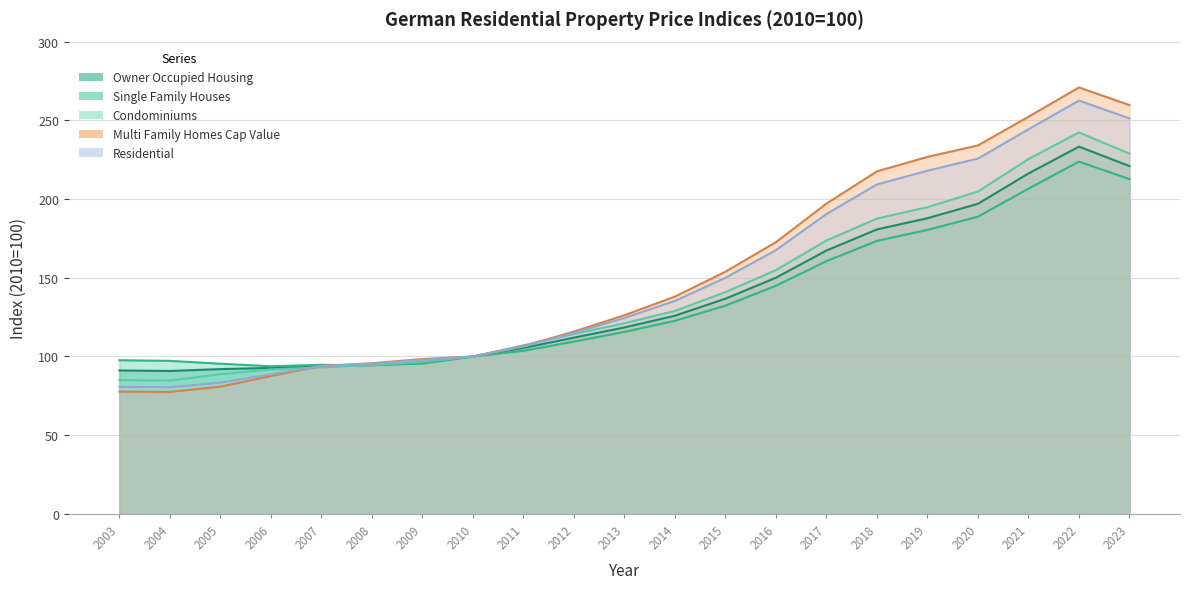

Between 2006 and 2010, which series saw the biggest shift?

Multi Family Homes Cap Value